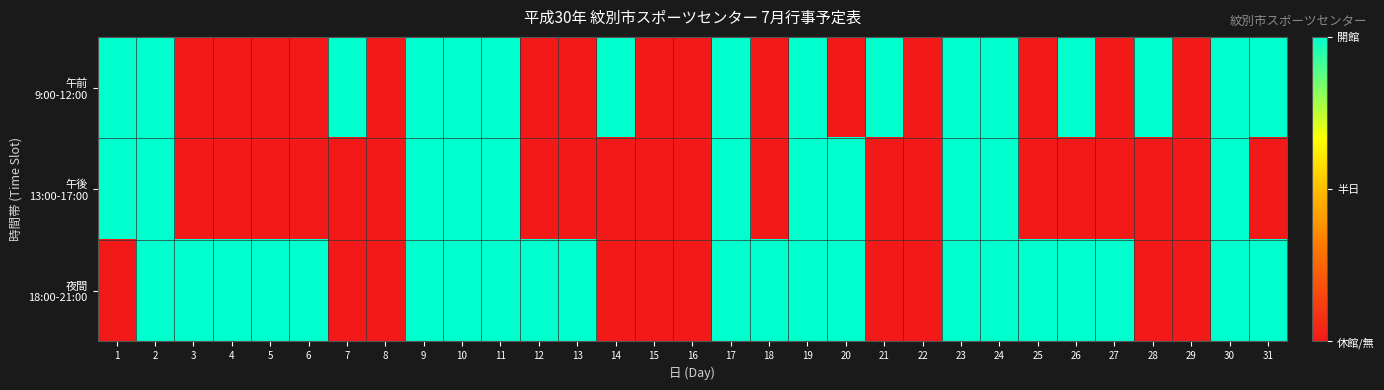

At how many categories does at least one series exceed 0?

26